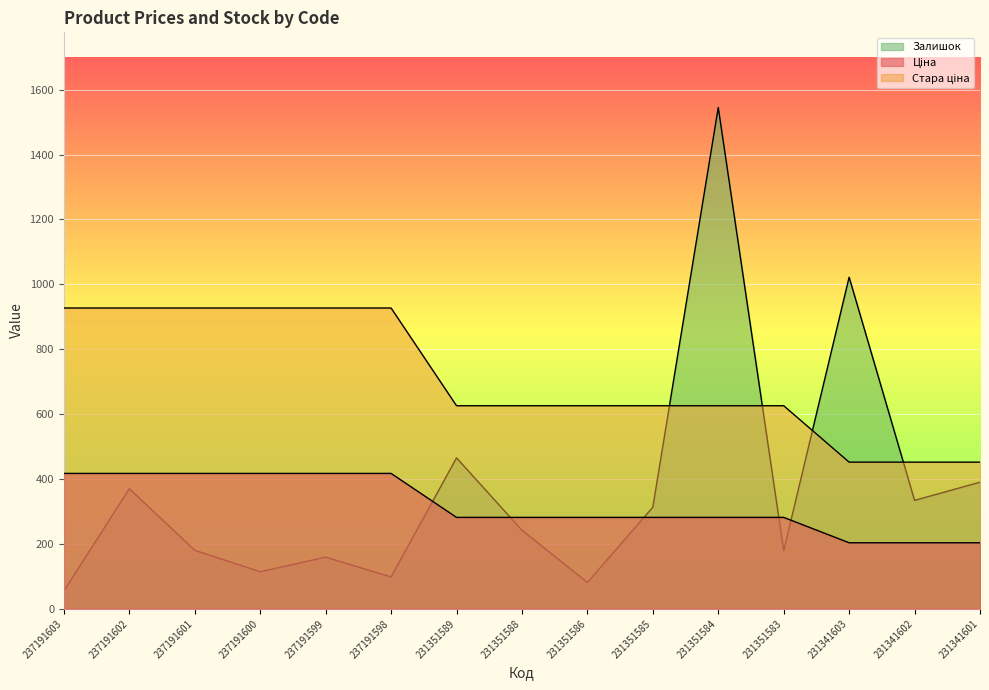

At which category does Залишок reach its first local valley?

237191600